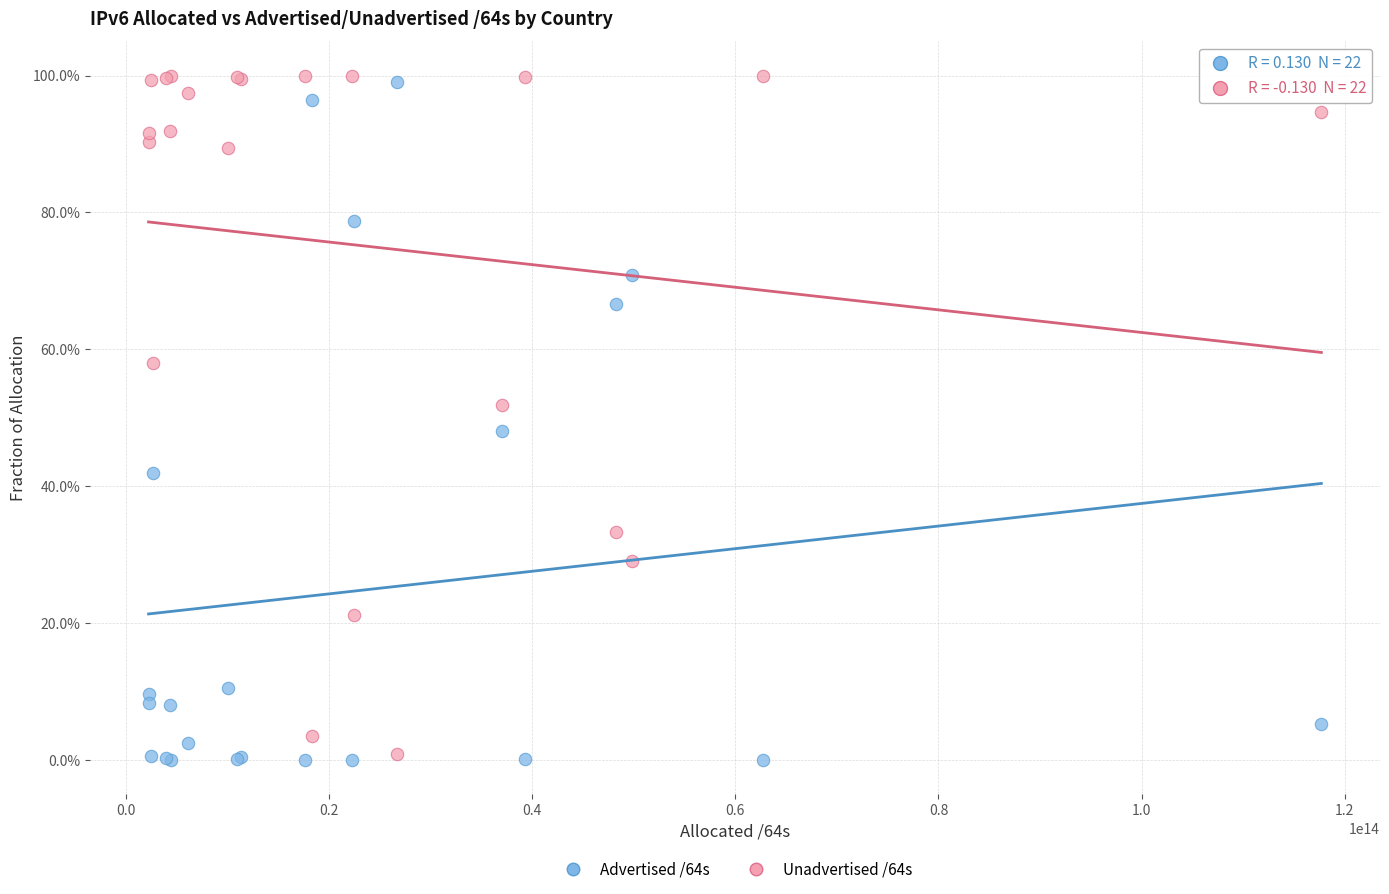

Which series reaches the minimum Y coordinate?

Advertised /64s